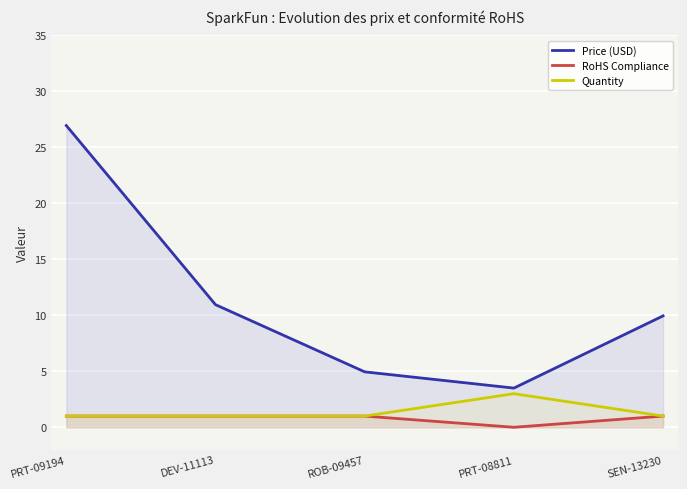

Which series has the widest spread of values?

Price (USD)